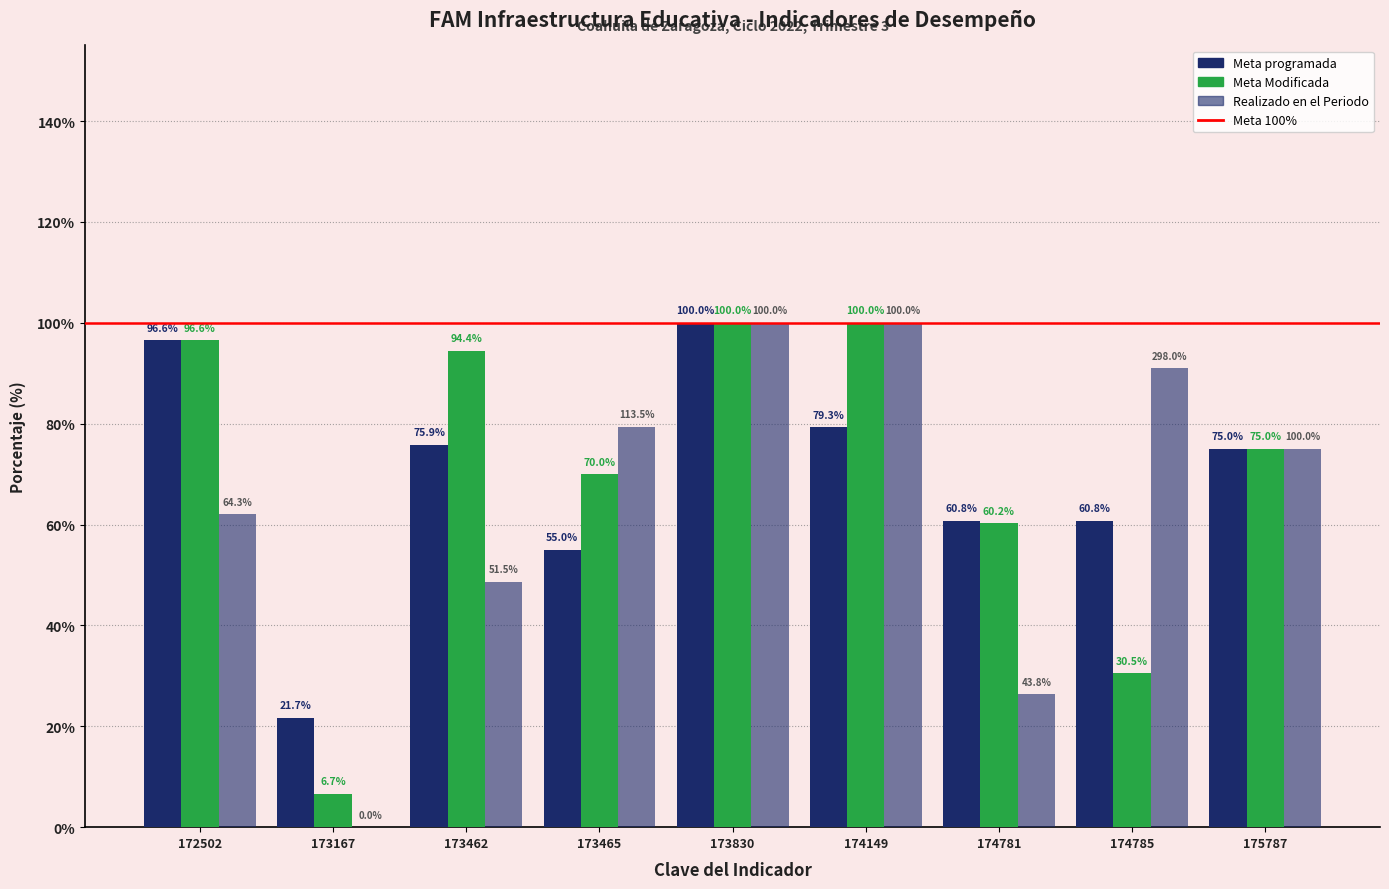

What is the sum of all Meta programada values?

625.0